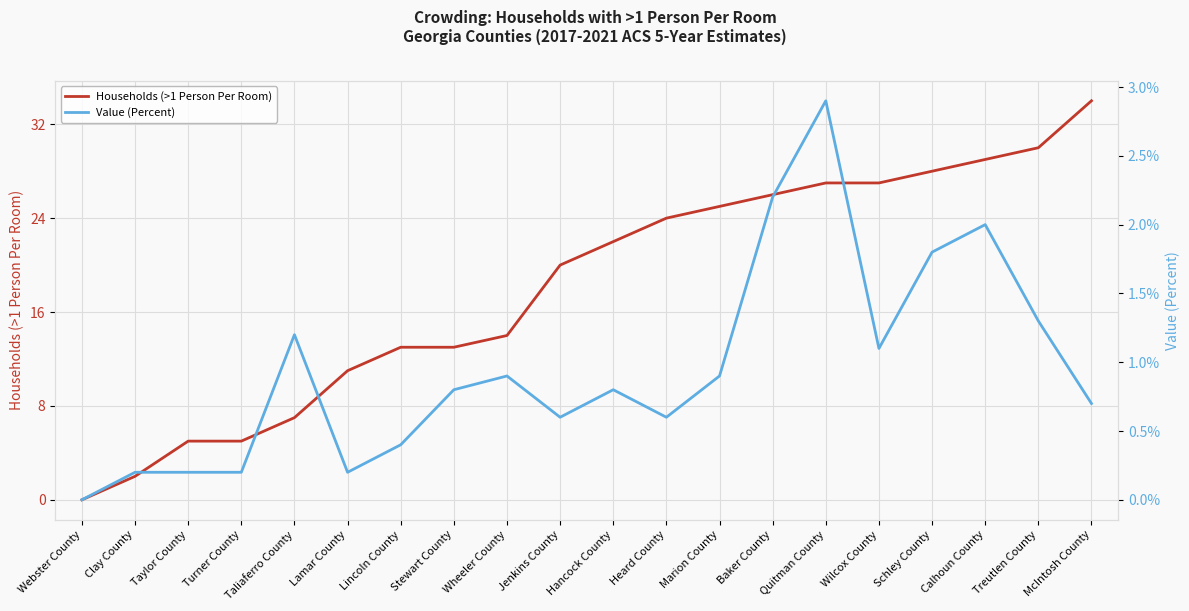

Which has a higher value, McIntosh County or Turner County?

McIntosh County